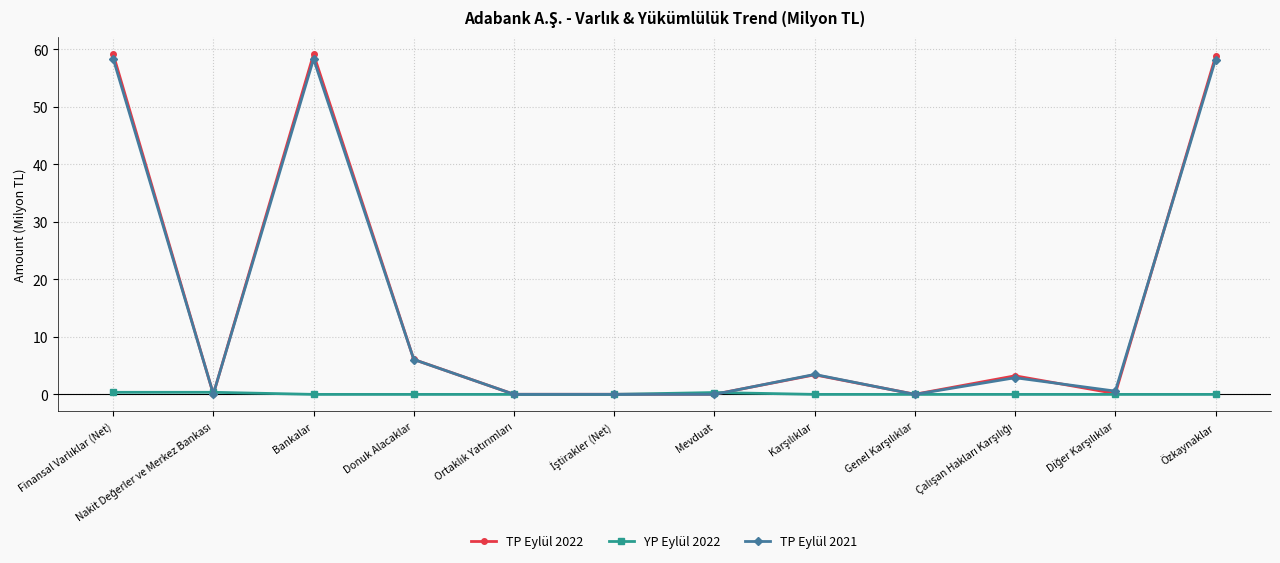

At which category does TP Eylül 2021 reach its first local peak?

Bankalar